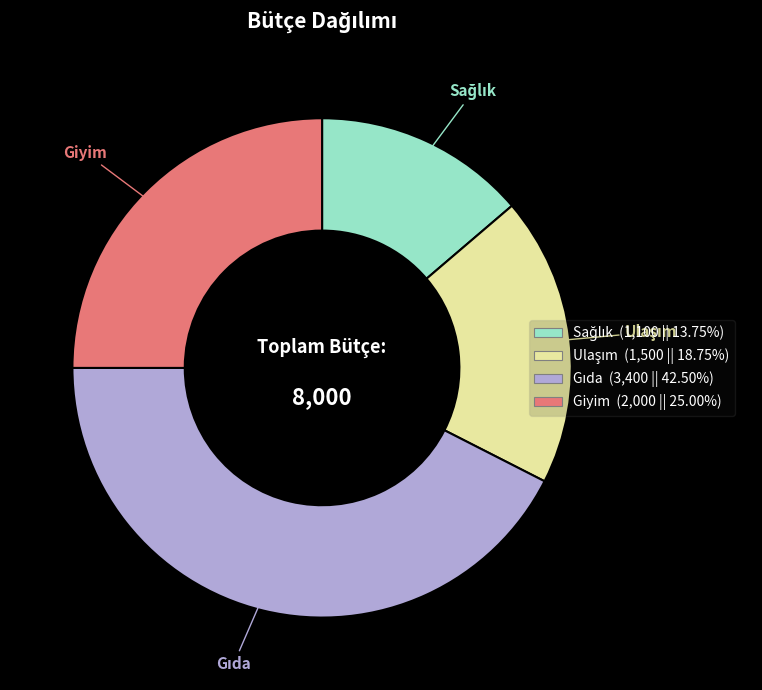

Is there any slice that represents more than half of the pie?

No